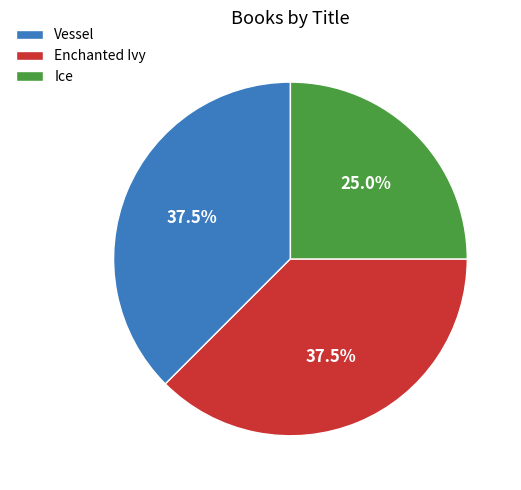

What portion of the pie excludes Ice?

75.0%